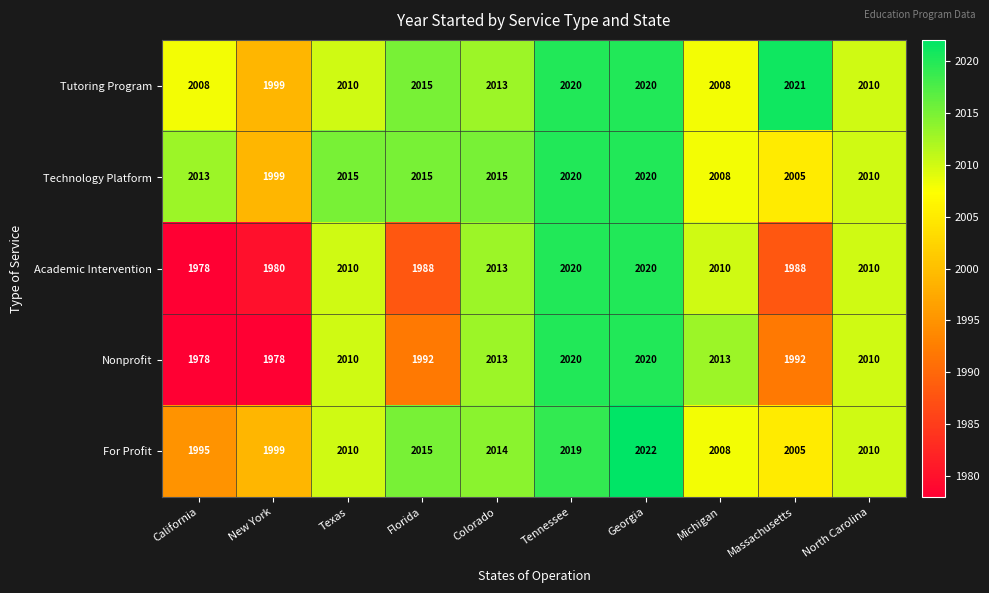

What is the sum of all Academic Intervention values?

20017